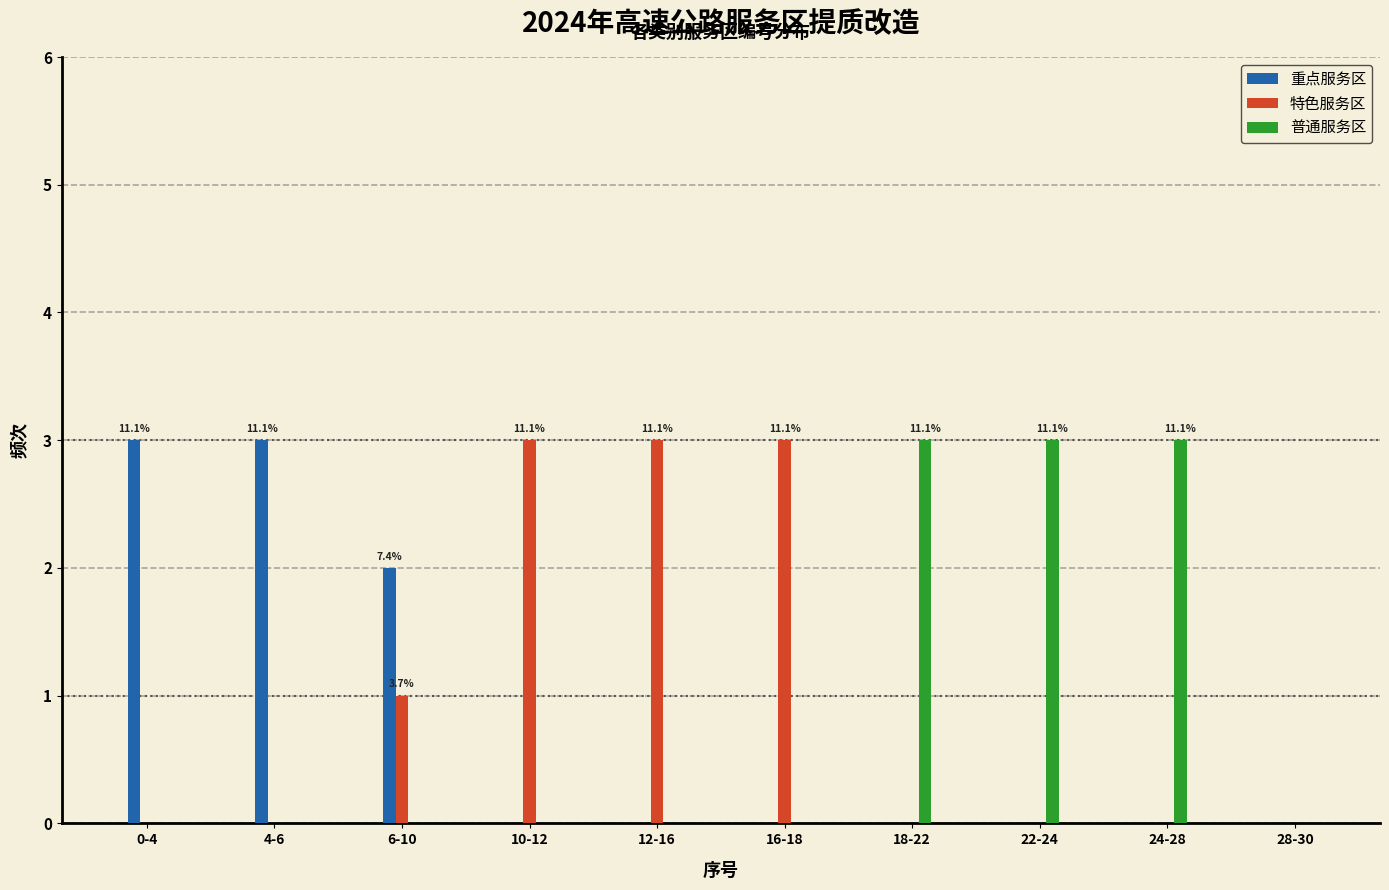

Reading left to right, what are all the values shown in this chart?

重点服务区: 0-4=3	4-6=3	6-10=2	10-12=0	12-16=0	16-18=0	18-22=0	22-24=0	24-28=0	28-30=0
特色服务区: 0-4=0	4-6=0	6-10=1	10-12=3	12-16=3	16-18=3	18-22=0	22-24=0	24-28=0	28-30=0
普通服务区: 0-4=0	4-6=0	6-10=0	10-12=0	12-16=0	16-18=0	18-22=3	22-24=3	24-28=3	28-30=0